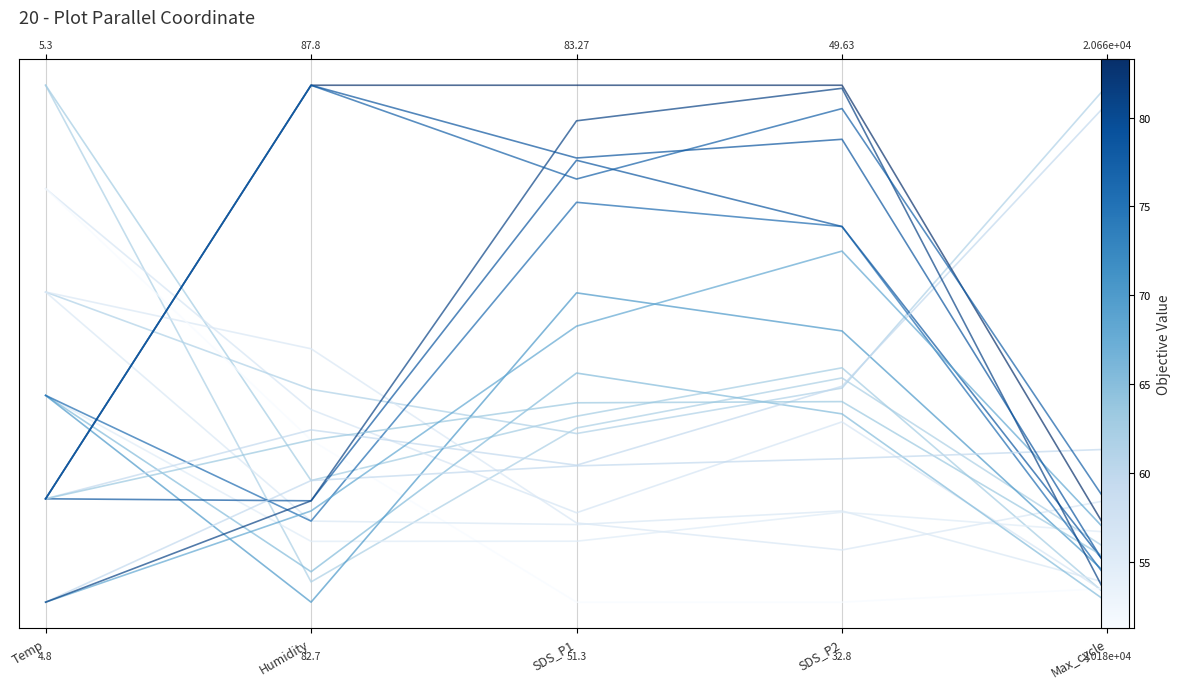

Reading right to left, extract all data points from this chart.

Max_cycle=0.1	SDS_P2=0.4	SDS_P1=0.3	Humidity=0.0	Temp=1.0